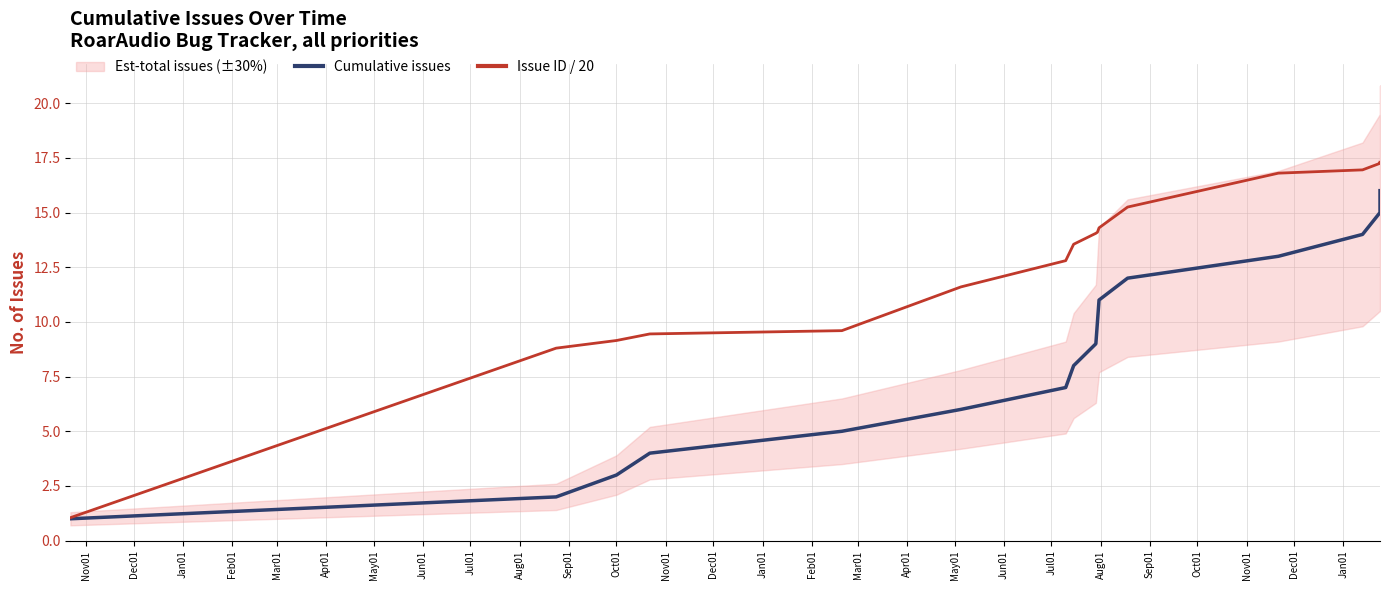

Between Jan01 and Nov01, which is larger?

Nov01